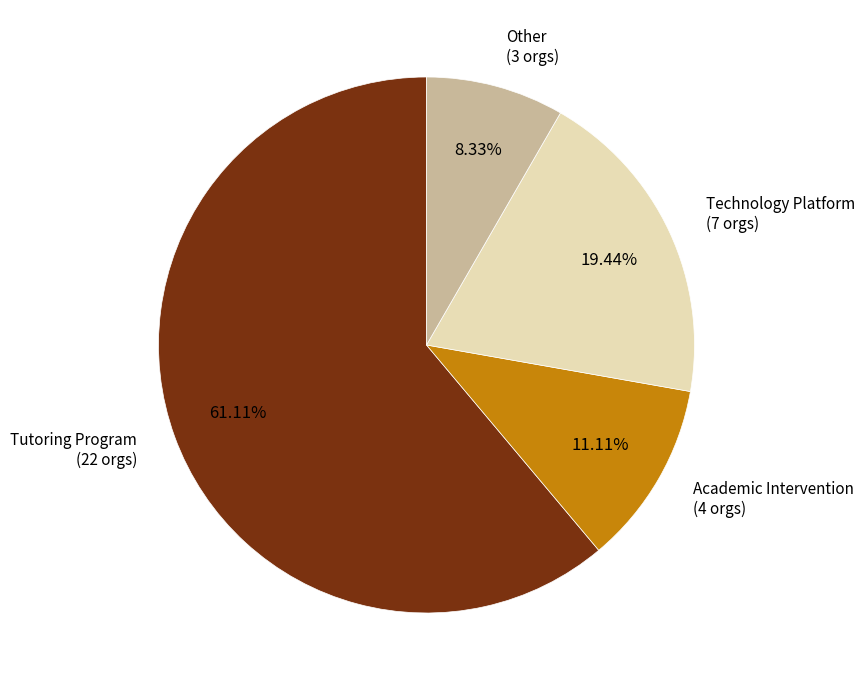

Approximately how many times larger is the value at Academic Intervention compared to Technology Platform?

0.6